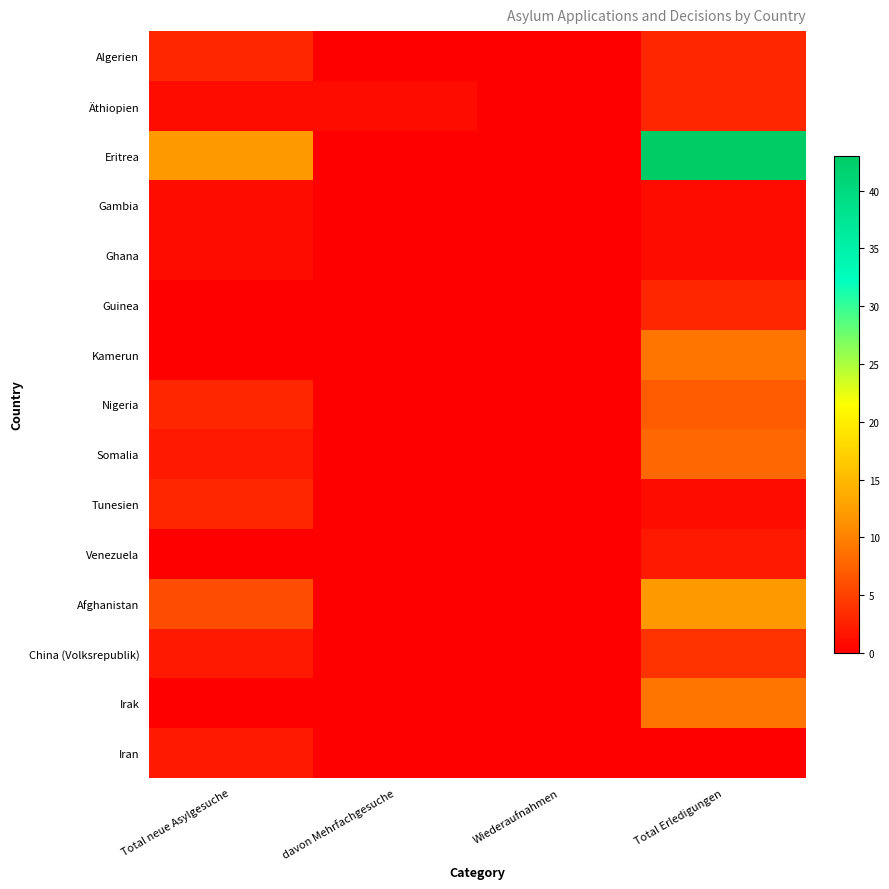

What is the total value across all series at davon Mehrfachgesuche?

1